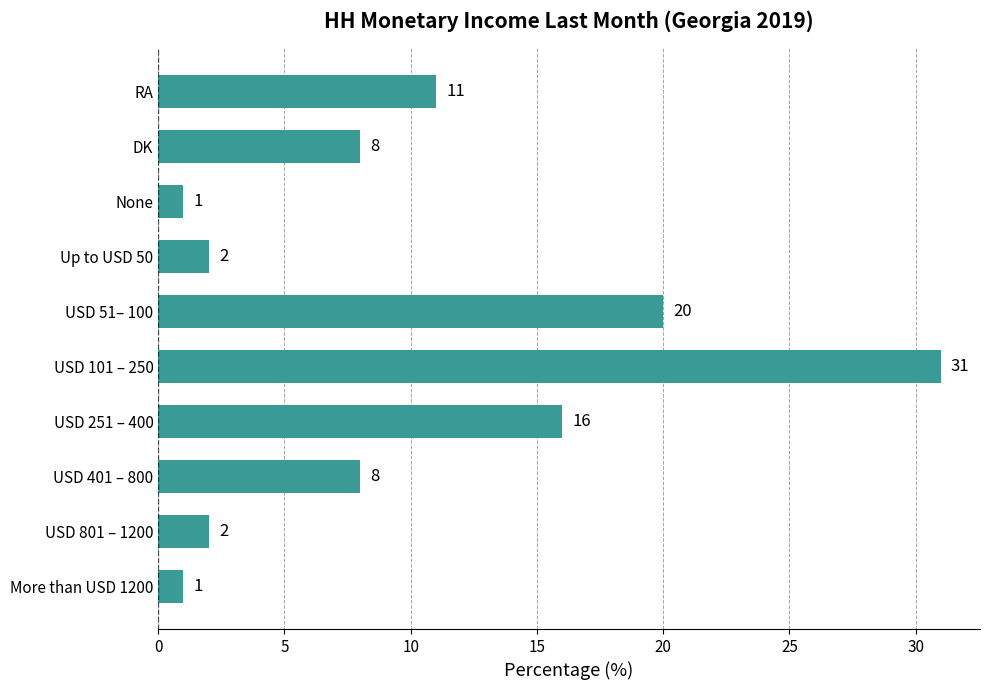

What is the greatest value displayed?

31